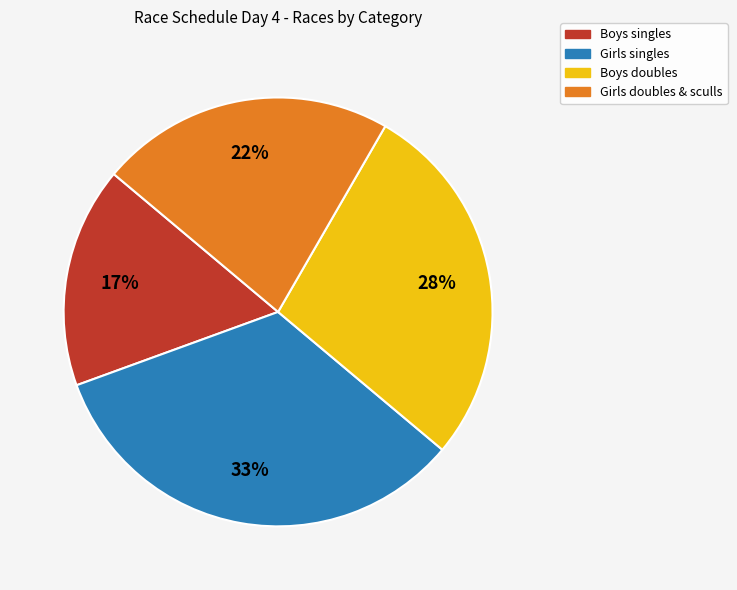

To the nearest percent, what is the average slice percentage?

25%